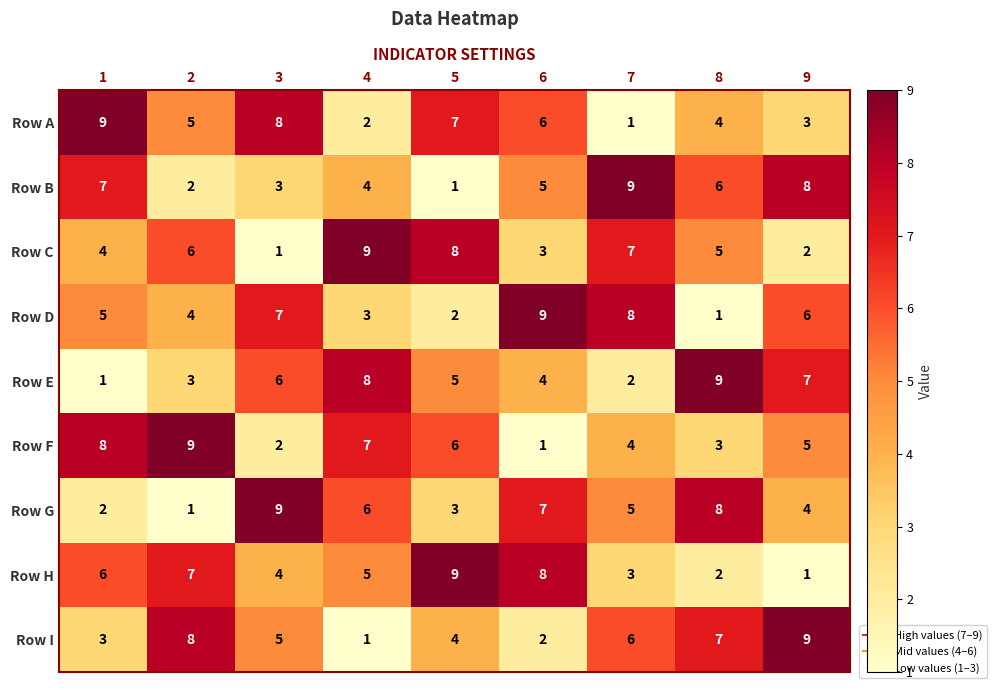

At 9, list the series in order from largest to smallest.

Row I, Row B, Row E, Row D, Row F, Row G, Row A, Row C, Row H